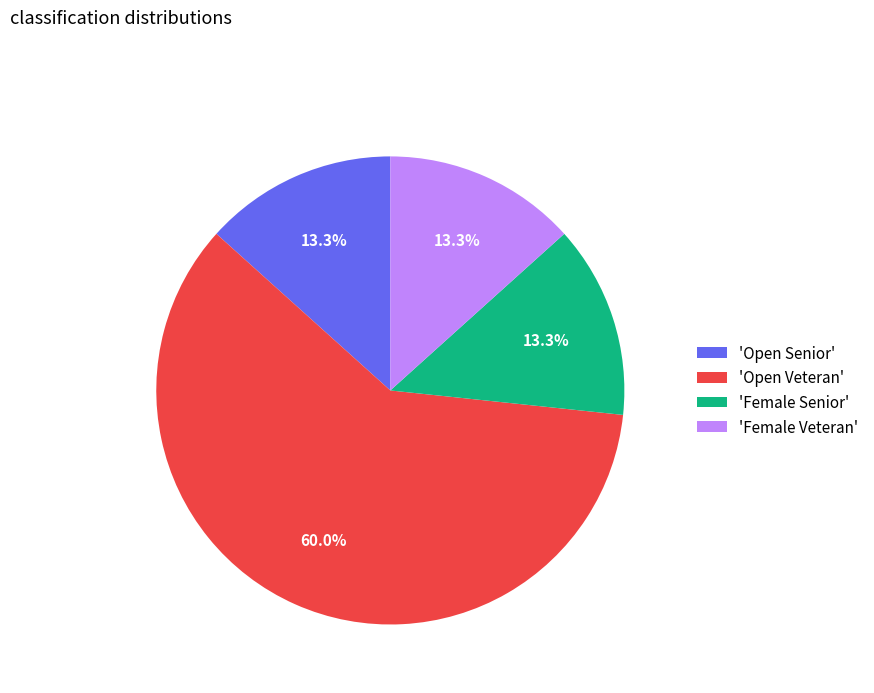

Which slice represents more than half of the pie?

'Open Veteran'